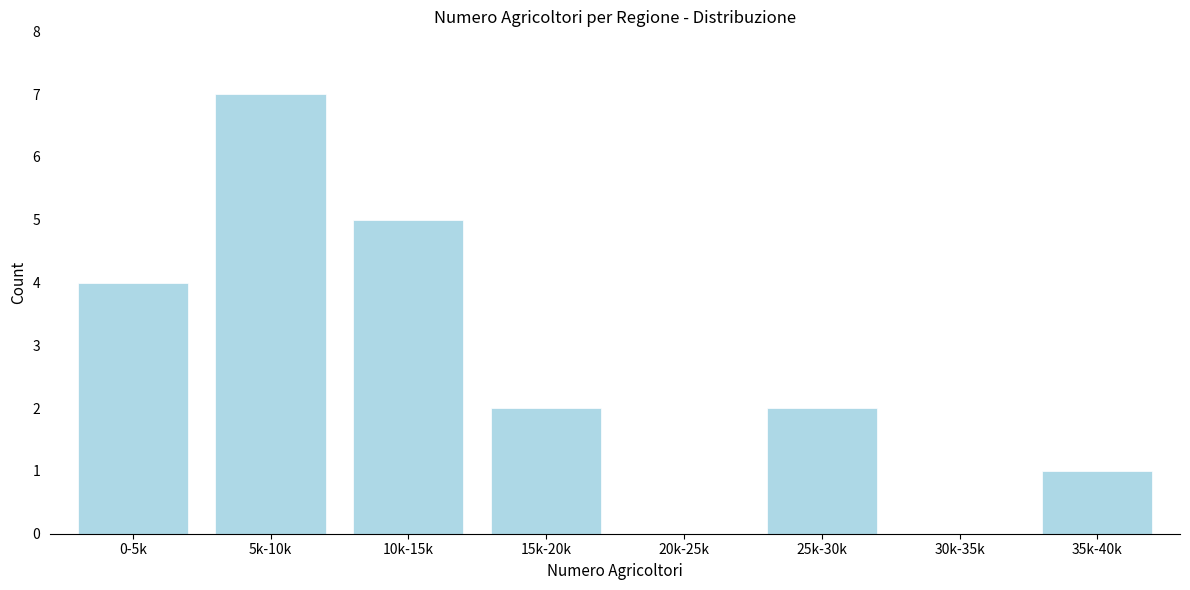

Reading right to left, extract all data points from this chart.

35k-40k=1	30k-35k=0	25k-30k=2	20k-25k=0	15k-20k=2	10k-15k=5	5k-10k=7	0-5k=4